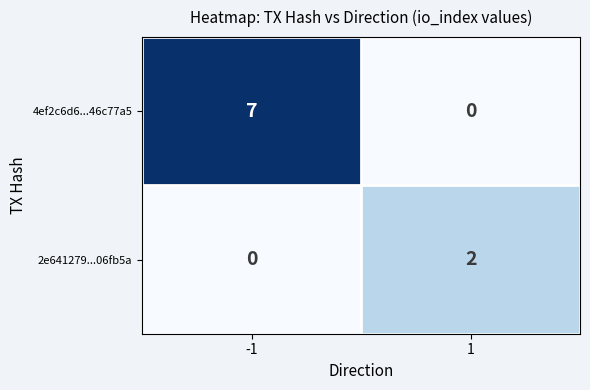

Which series has the widest spread of values?

4ef2c6d6...46c77a5